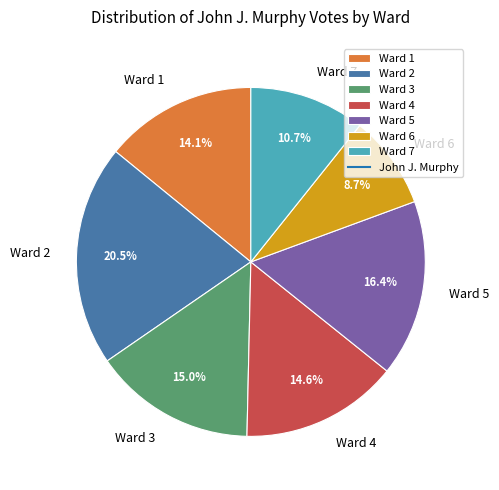

Is Ward 5 the majority of the pie?

No